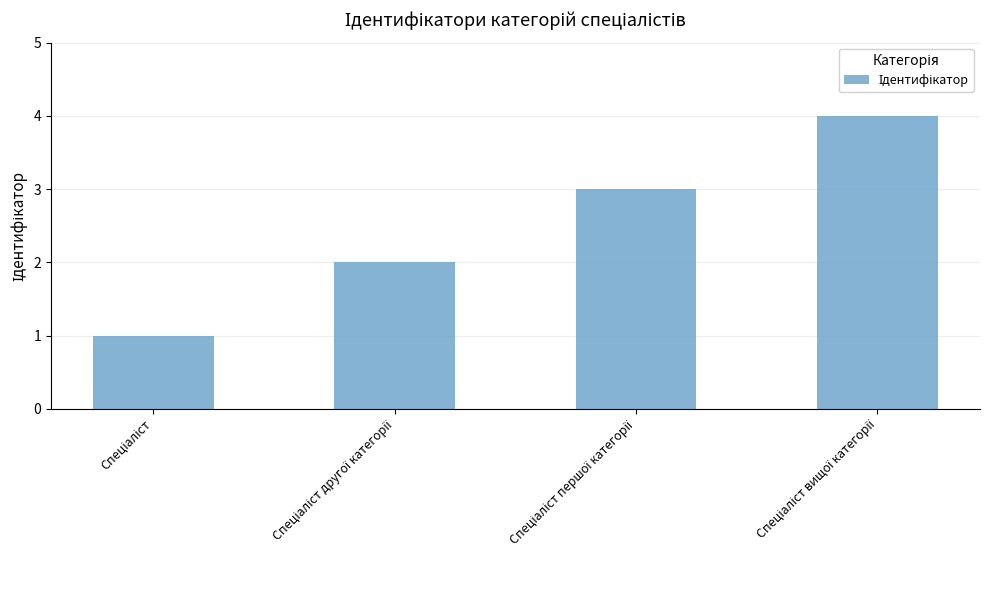

Count the number of categories in the chart.

4